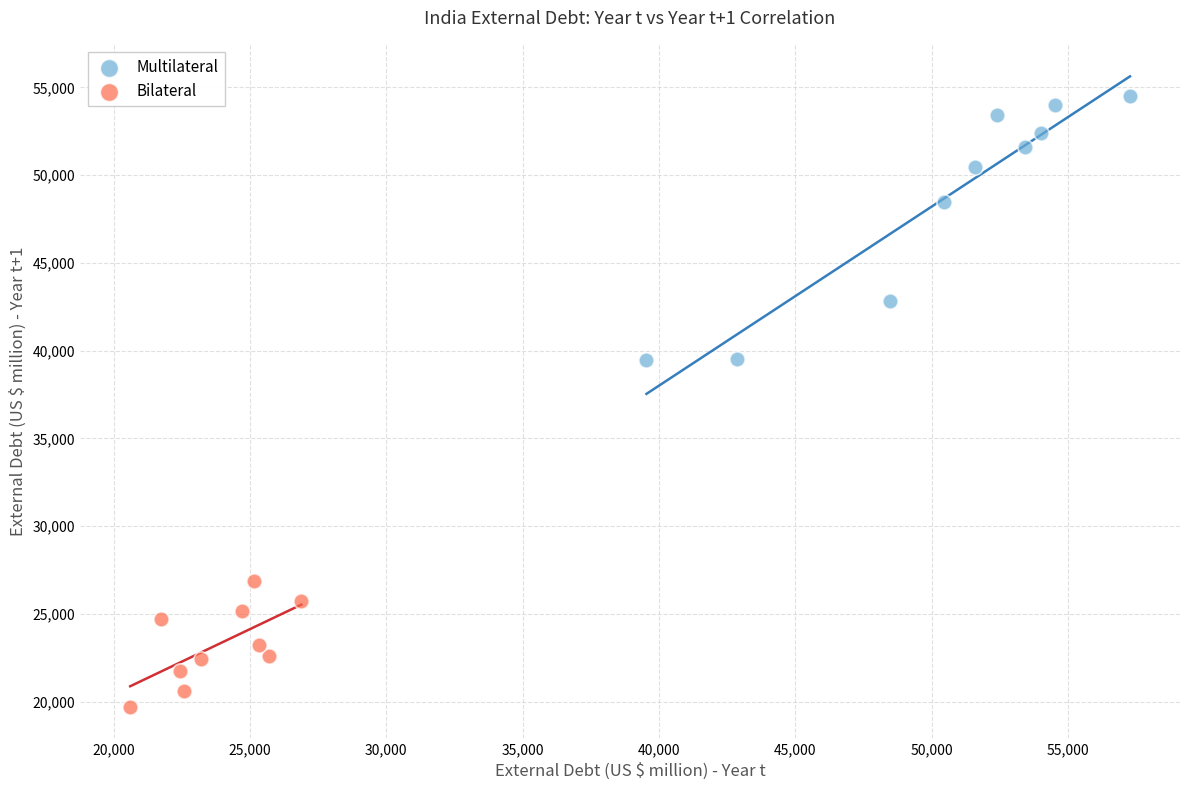

What are all the series names shown in the legend?

Multilateral, Bilateral